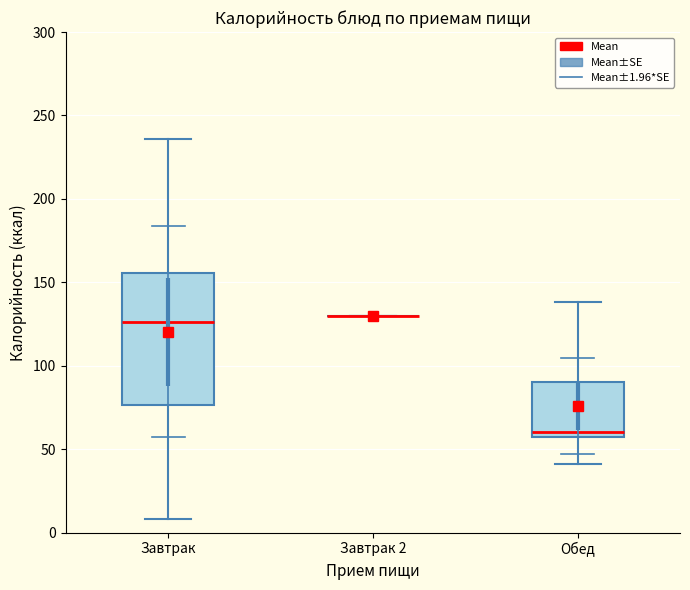

Comparing the boxes themselves (not the whiskers), which one is the tallest?

Завтрак